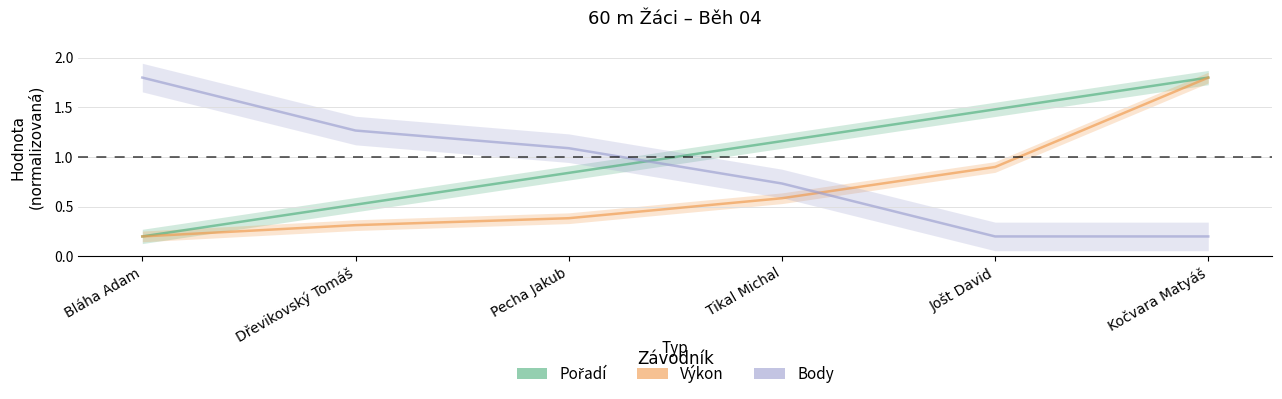

At which label is Body closest to 1?

Pecha Jakub